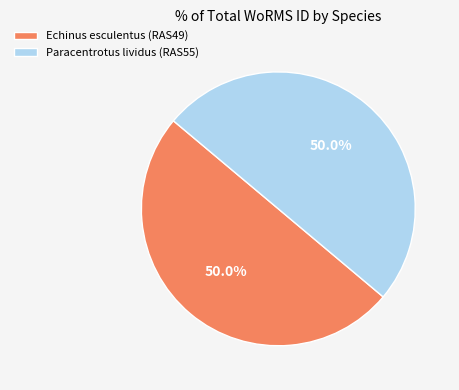

Combined, what portion of the pie is Paracentrotus lividus (RAS55) and Echinus esculentus (RAS49)?

100.0%